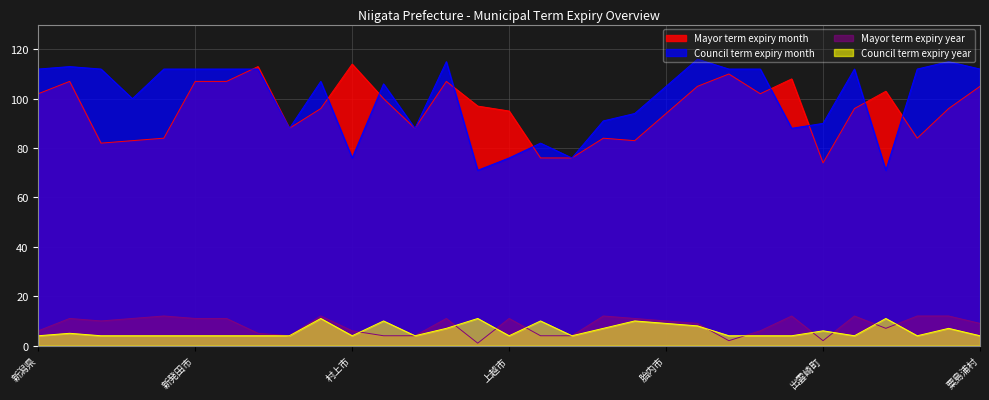

Is it true that Council term expiry year equals 4 at 上越市?

True